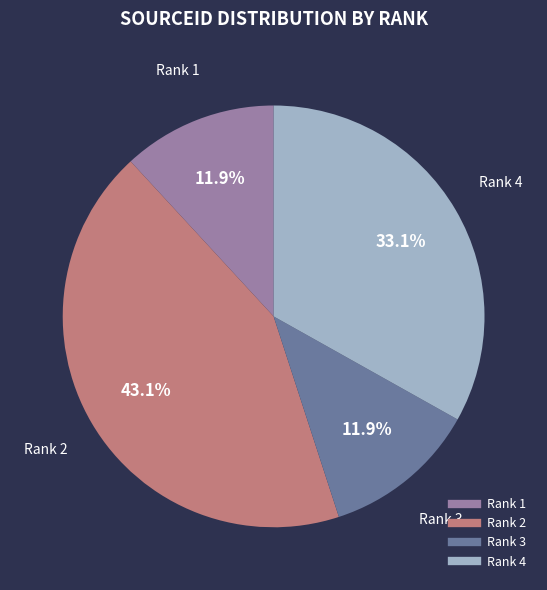

Count the number of slices in the pie.

4